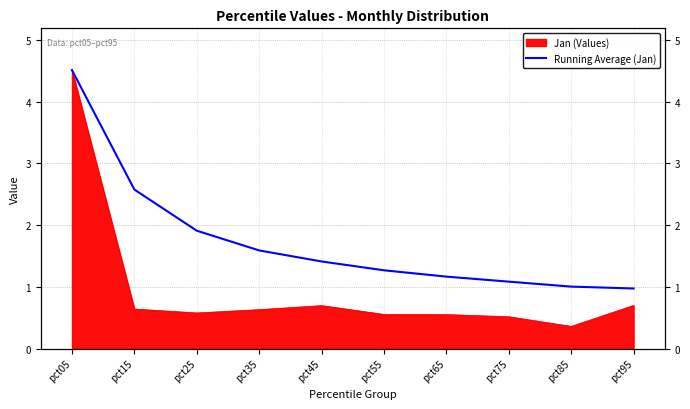

Where is the data nearest to the value 2?

pct25